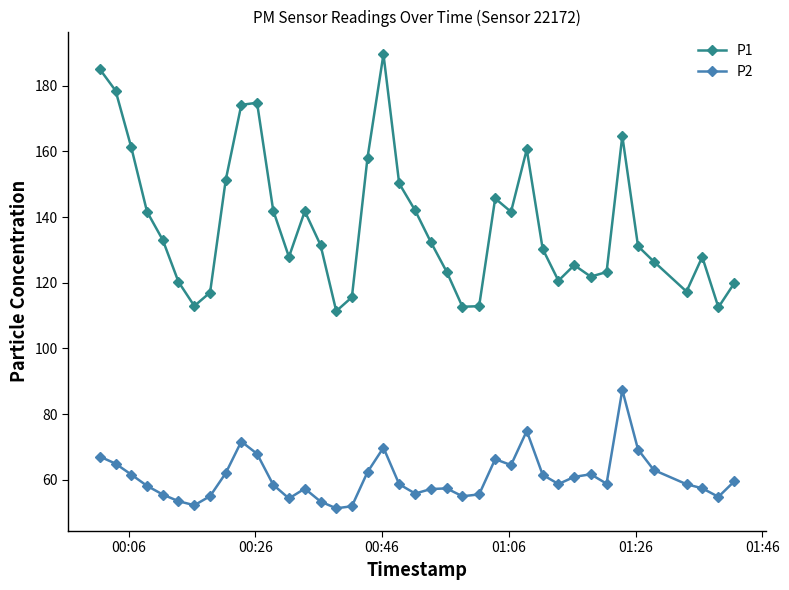

Which series has the largest total across all categories?

P1